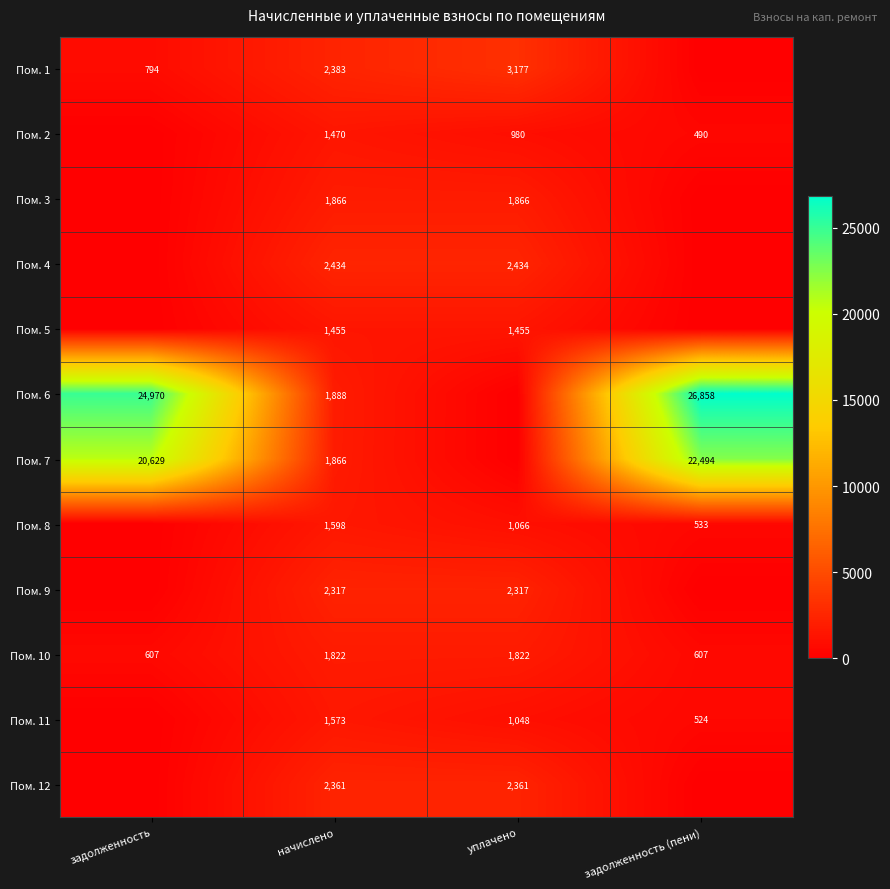

What is the total value across all series at начислено?

23033.0